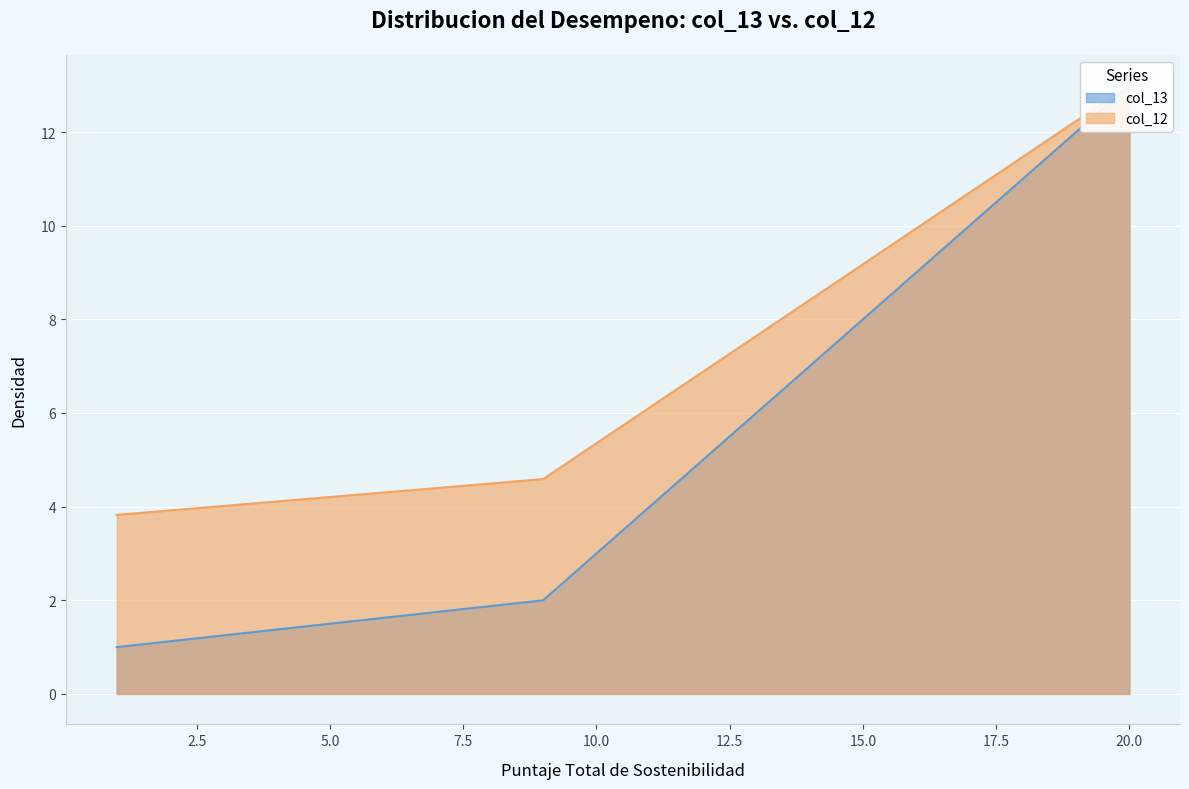

What value does the col_13 series have at 1?

1.0